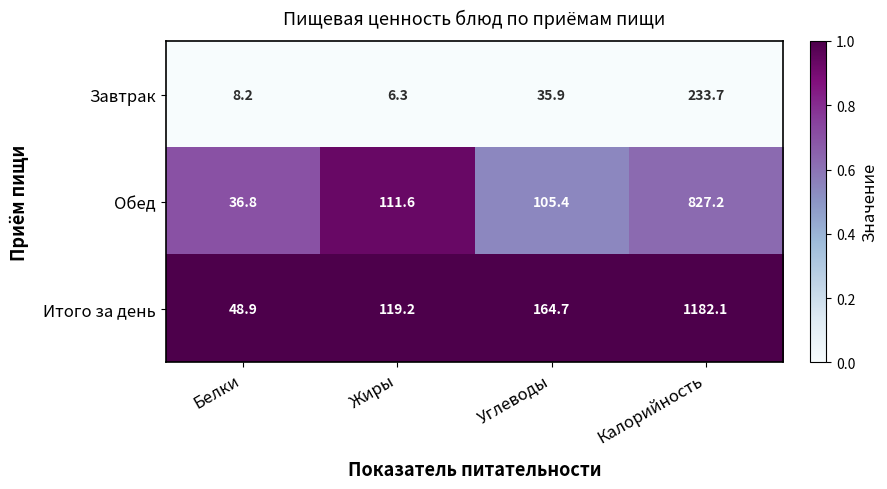

Which series has the largest total across all categories?

Итого за день